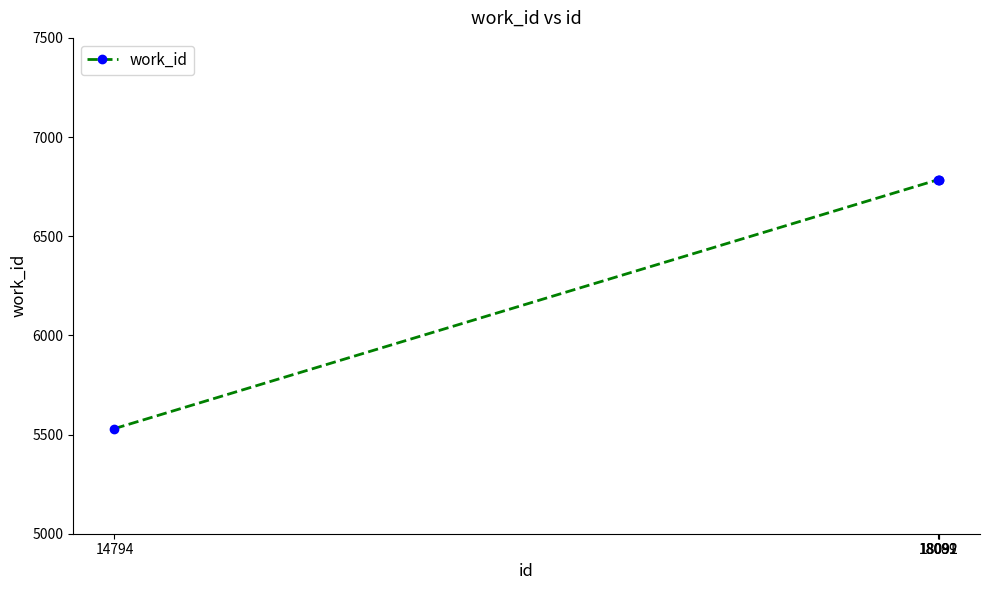

What is the maximum value shown in the chart?

6785